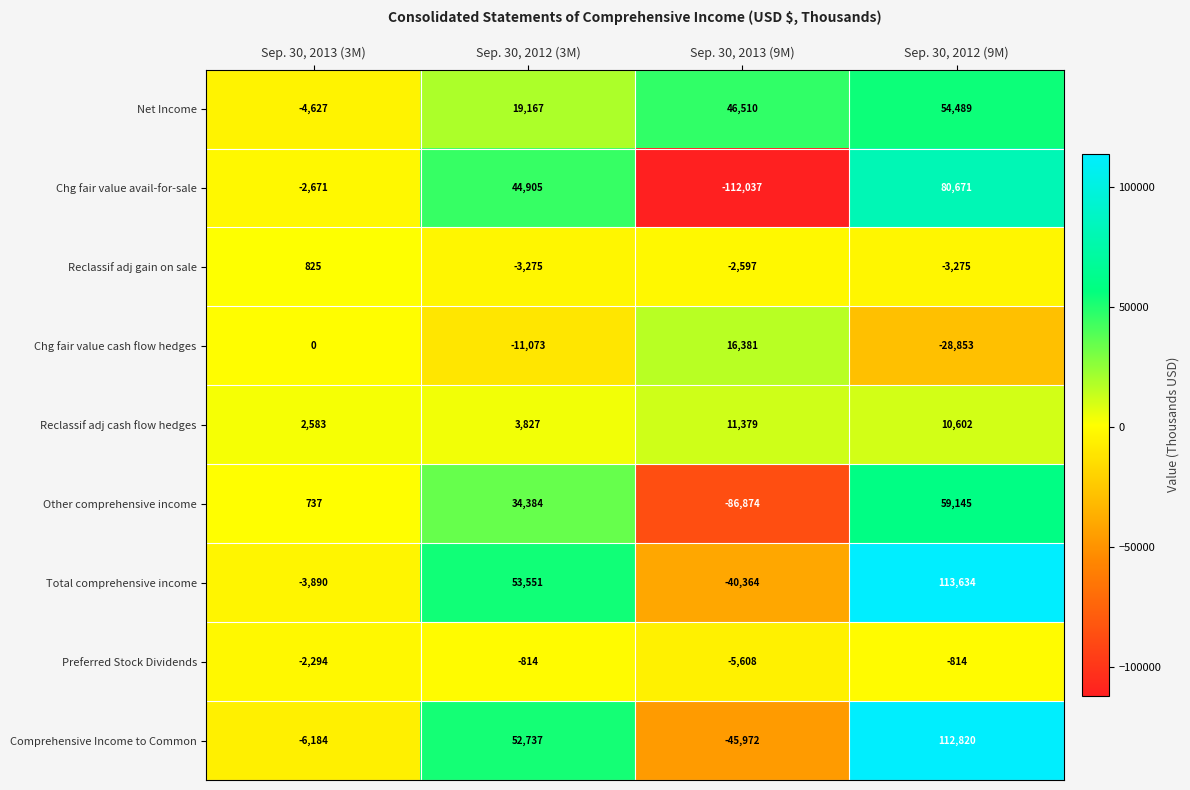

What is the sum of the Chg fair value avail-for-sale values at Sep. 30, 2012 (9M) and Sep. 30, 2013 (3M)?

78000